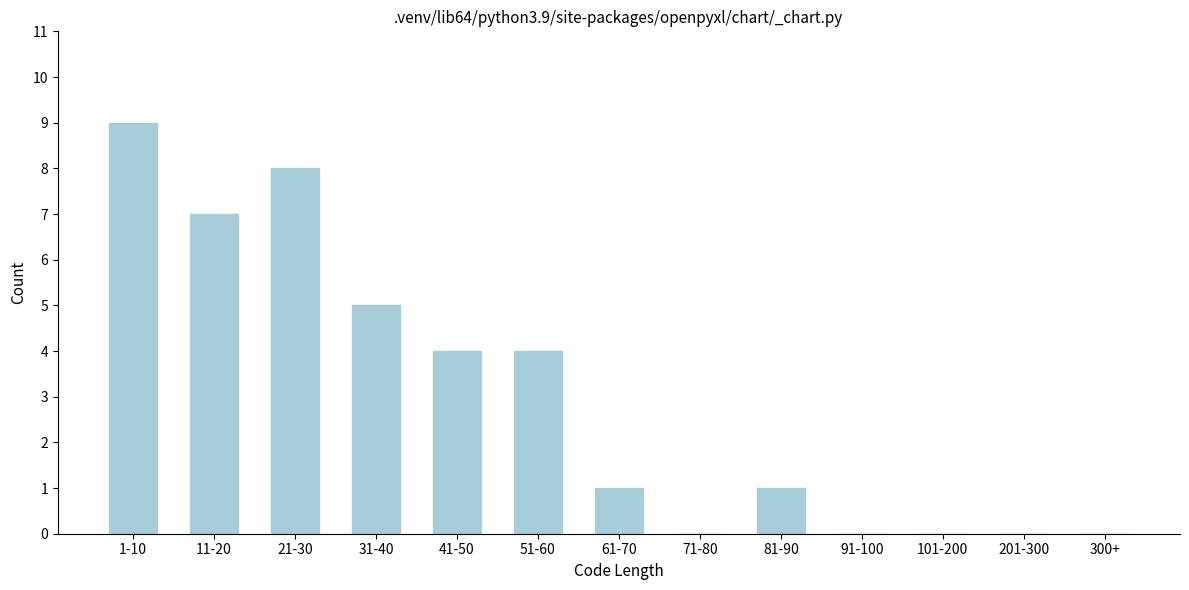

Reading right to left, what are all the values shown in this chart?

300+=0	201-300=0	101-200=0	91-100=0	81-90=1	71-80=0	61-70=1	51-60=4	41-50=4	31-40=5	21-30=8	11-20=7	1-10=9